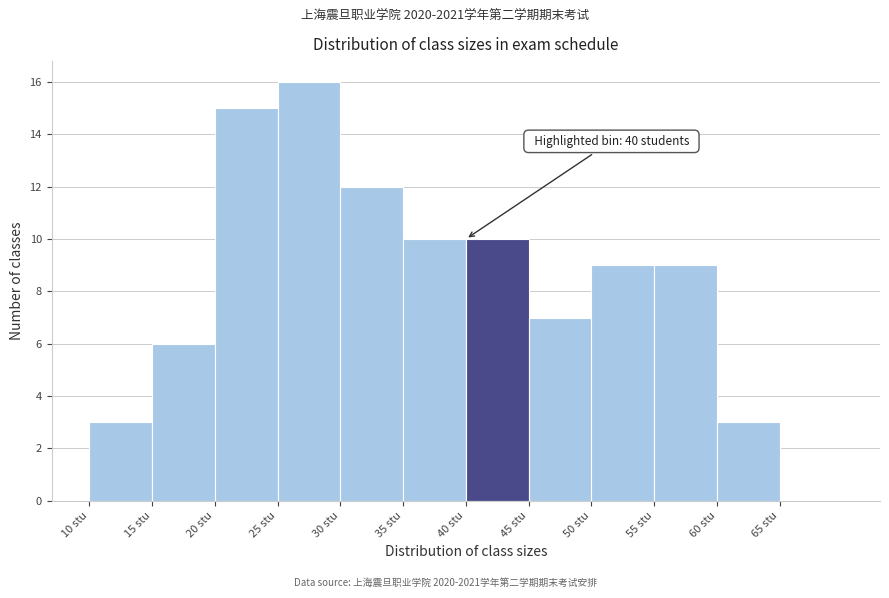

Over which range of the x-axis is the bar tallest?

25 to 30